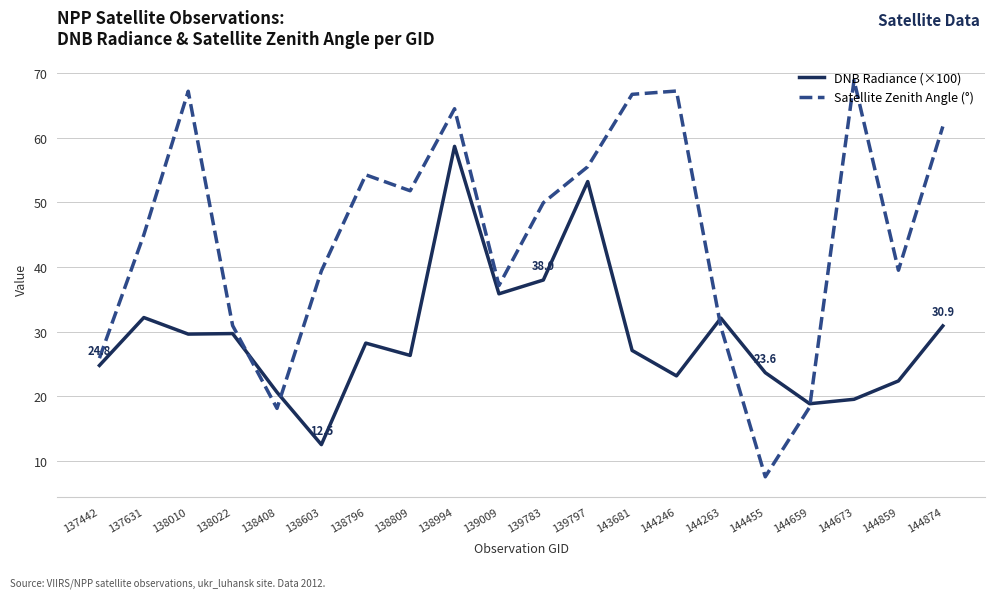

Which label corresponds to the smallest value in the chart?

144455